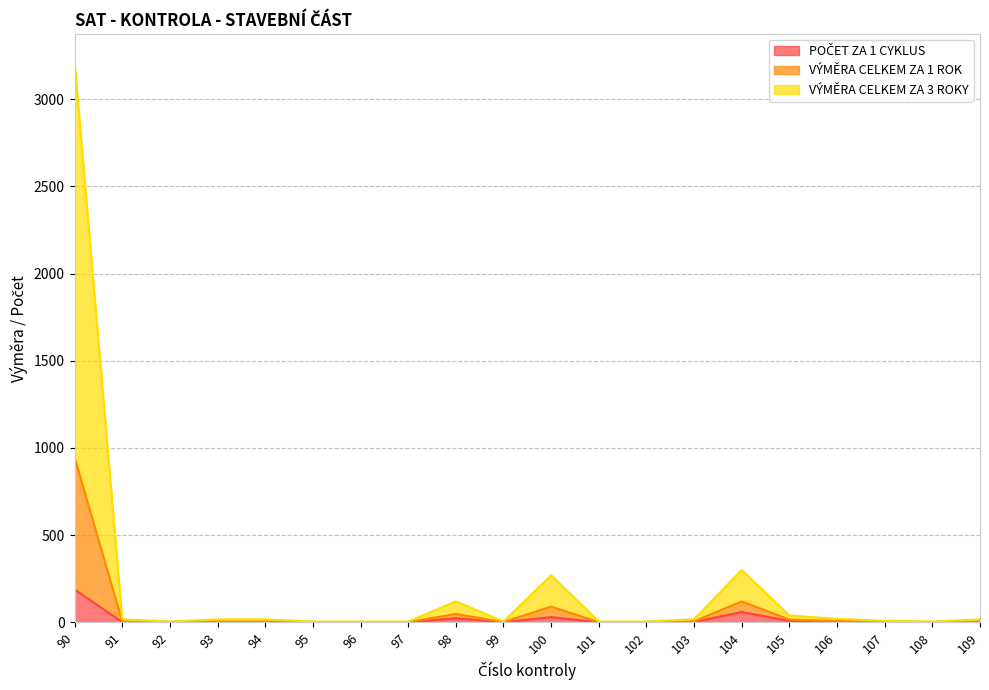

The POČET ZA 1 CYKLUS series shows 1 at 109. True or false?

False